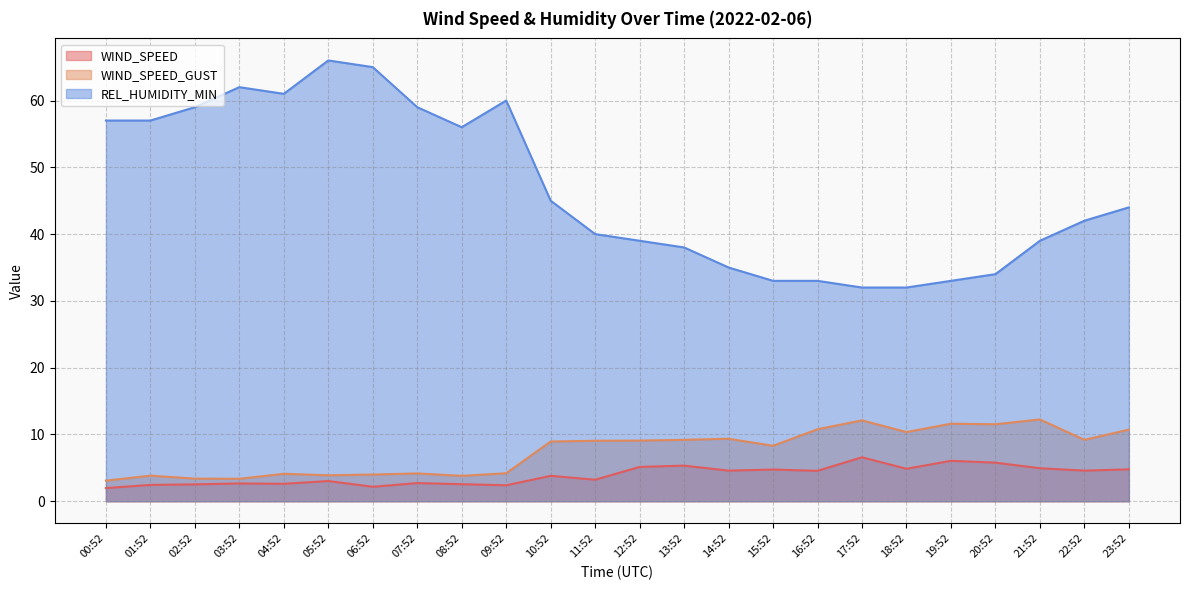

Which category has the lowest value in the WIND_SPEED series?

00:52